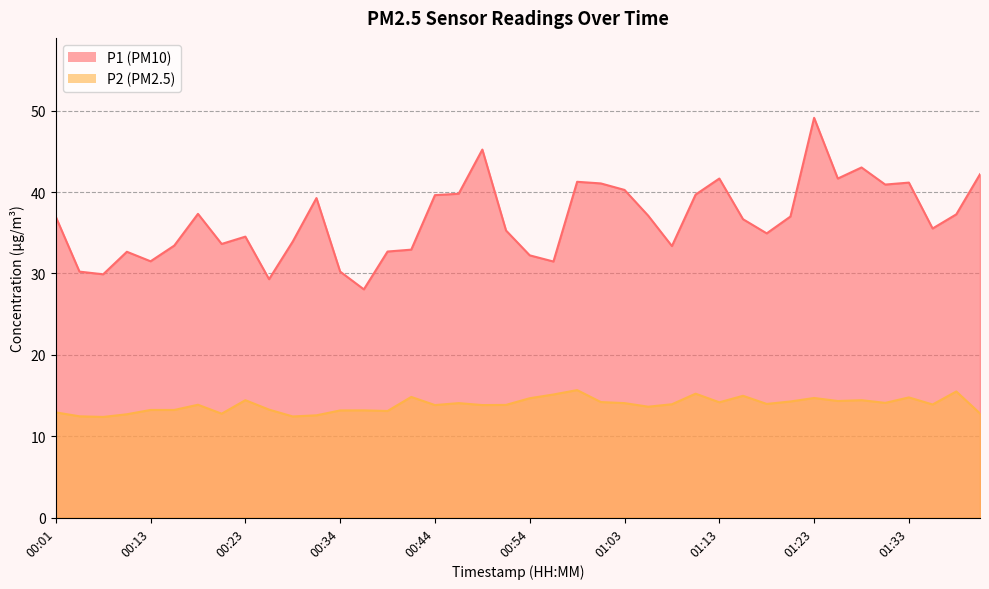

True or false: P1 has a value of 21.8 at 01:03.

False